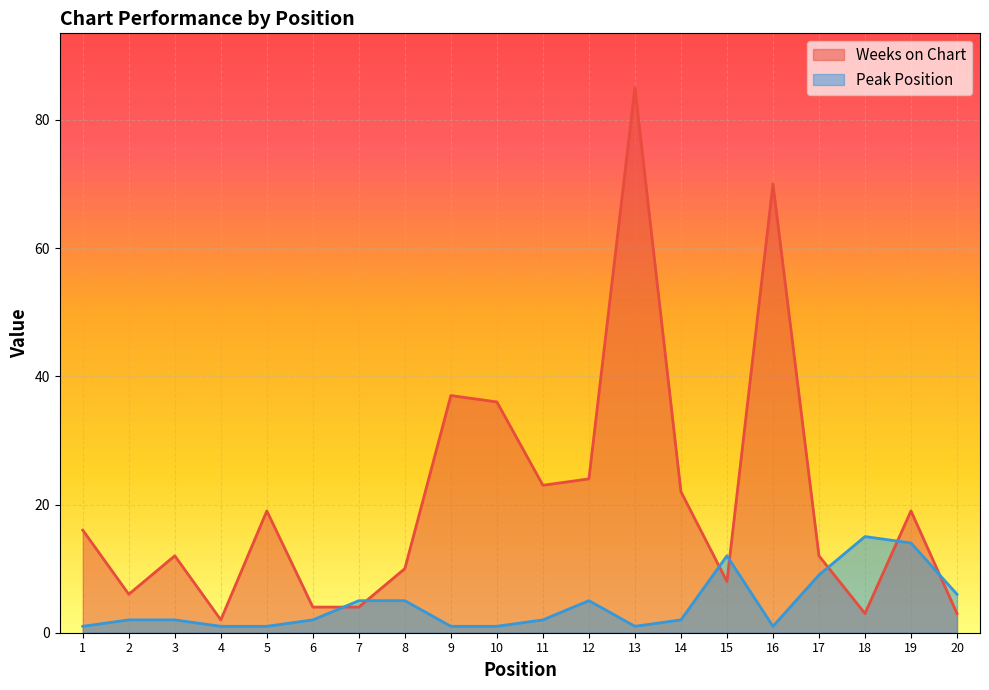

Which category has the lowest value across all series?

1